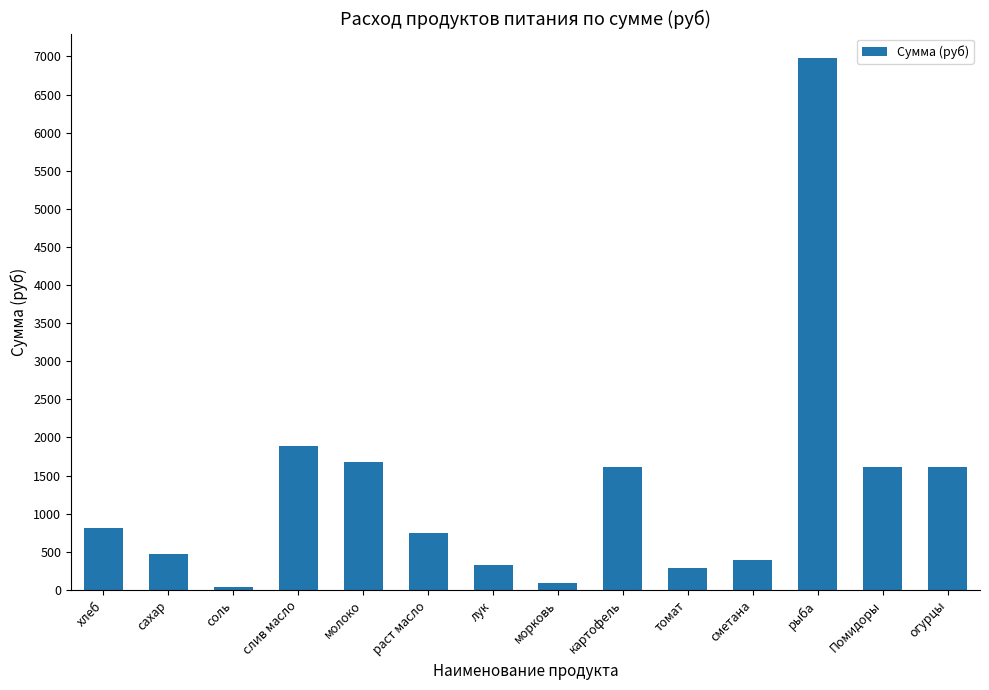

What is the maximum value shown in the chart?

6981.0